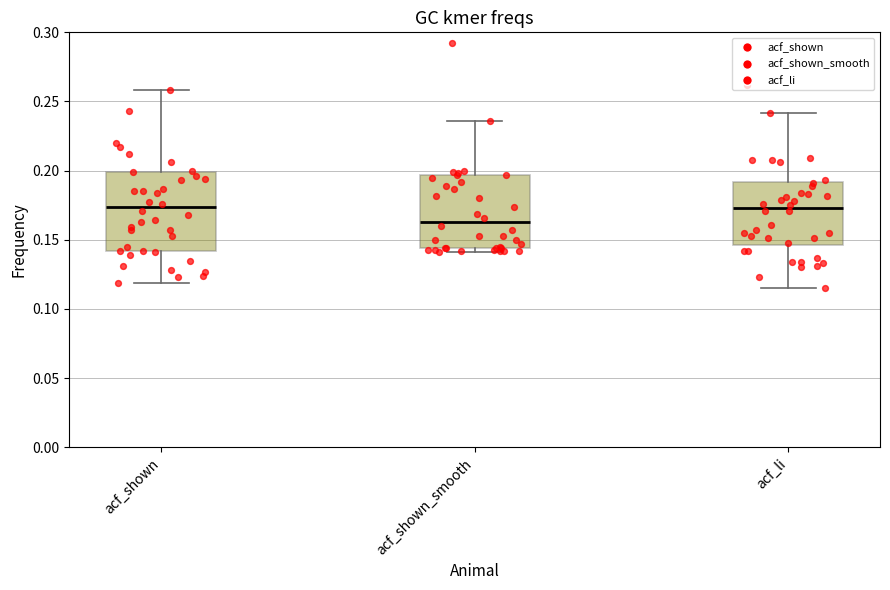

Reading left to right, transcribe this box plot: for each box, give where its median line is, the range the box spans, and where its two whiskers end, as read against the y-axis. The values are not printed on the chart, so give them approximately, as read against the axis.

acf_shown: median 0.175, box 0.140 to 0.200, whiskers 0.120 to 0.260
acf_shown_smooth: median 0.165, box 0.145 to 0.195, whiskers 0.140 to 0.235
acf_li: median 0.175, box 0.145 to 0.190, whiskers 0.115 to 0.240